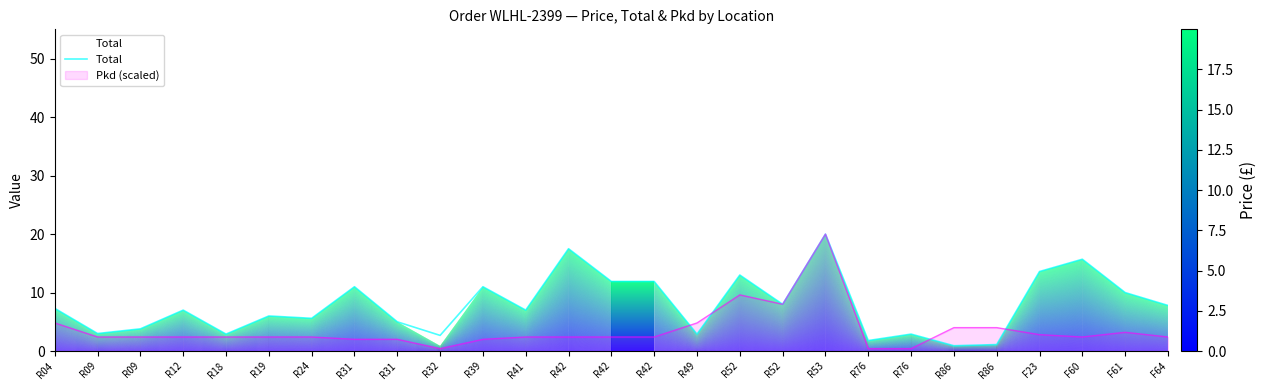

Reading left to right, extract all data points from this chart.

7.3	3.0	3.8	7.0	2.9	6.0	5.6	11.0	5.0	2.7	11.0	7.0	17.5	11.9	11.9	2.9	13.0	8.0	20.0	1.8	2.9	0.9	1.1	13.6	15.7	10.0	7.8